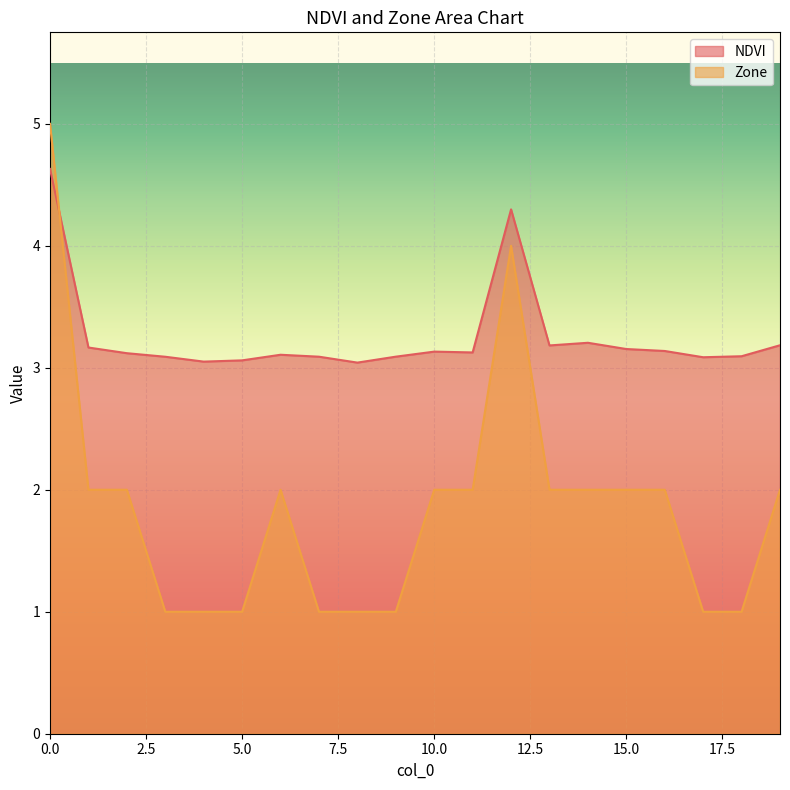

What is the value of the Zone point at the 17th from the left?

2.0